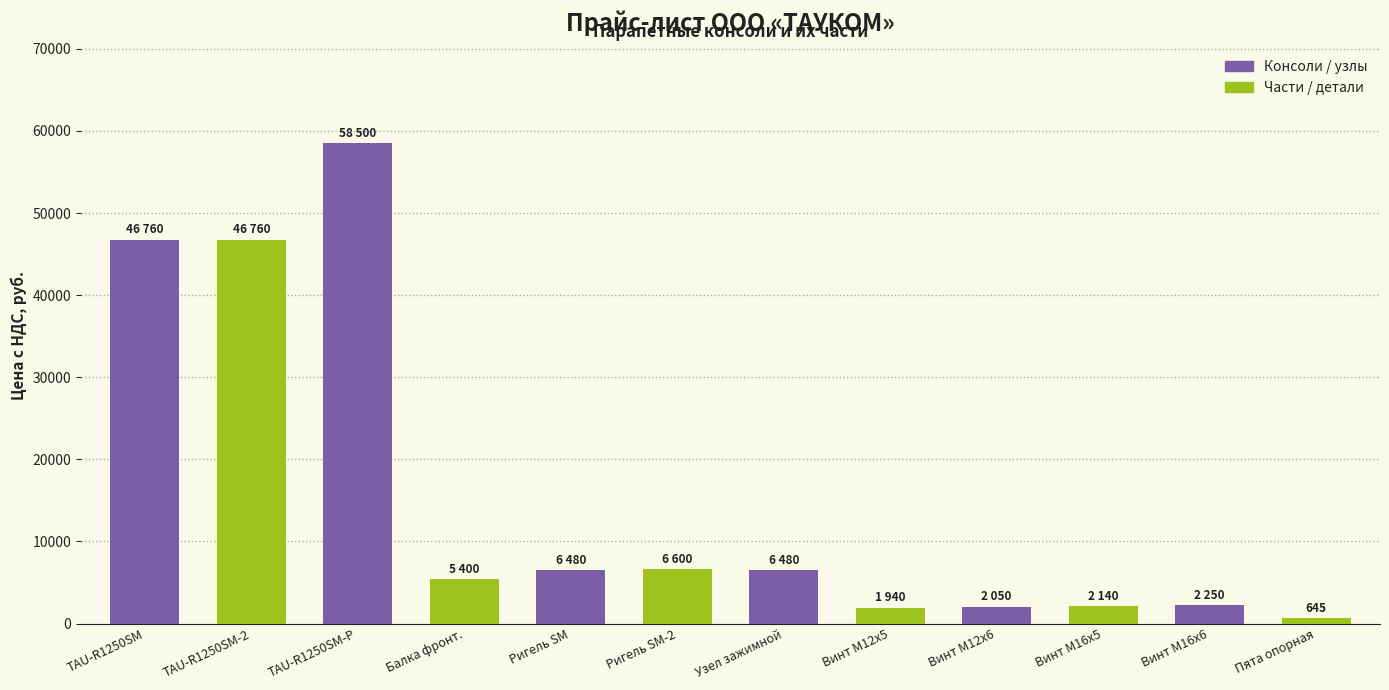

What is the smallest value displayed?

645